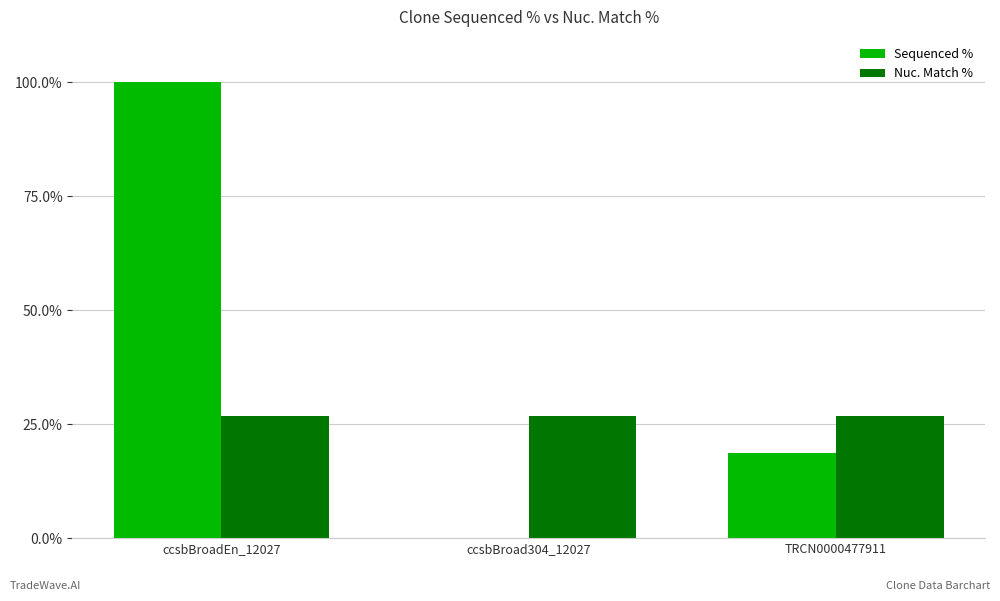

Is the value of Sequenced % at ccsbBroad304_12027 greater than the value of Nuc. Match % at ccsbBroadEn_12027?

No